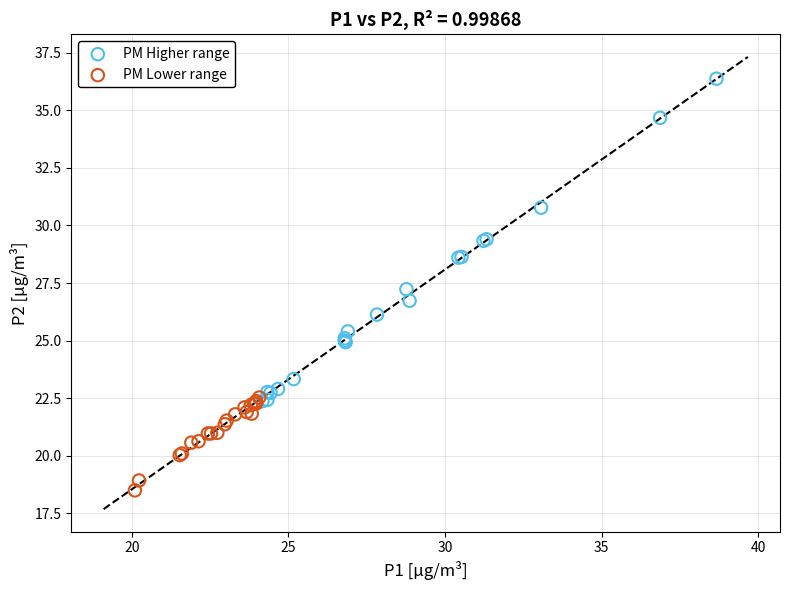

Which series contains the highest Y value?

PM Higher range